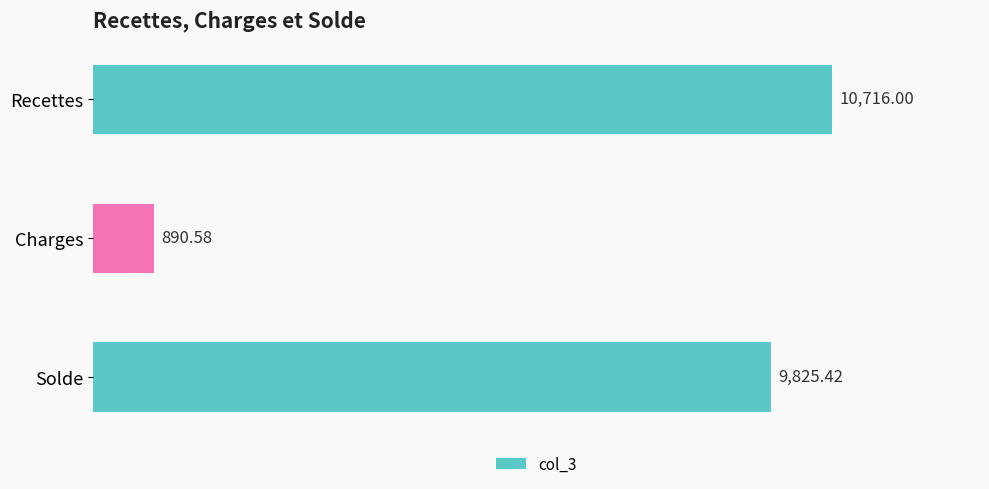

What is the sum of the values at Charges and Recettes?

11606.6